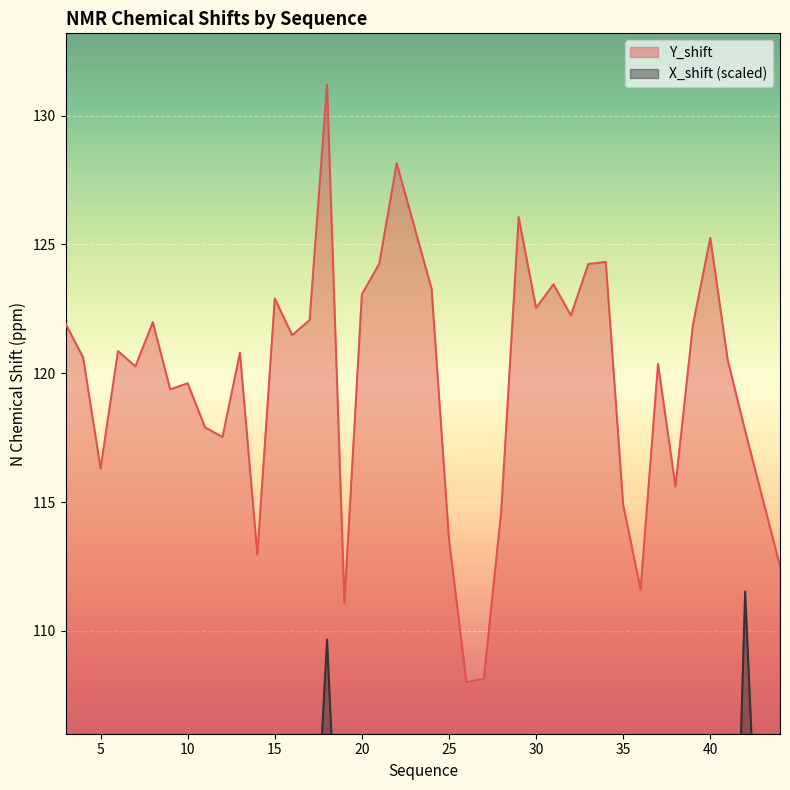

Rank the series at 6 from highest to lowest value.

Y_shift, X_shift